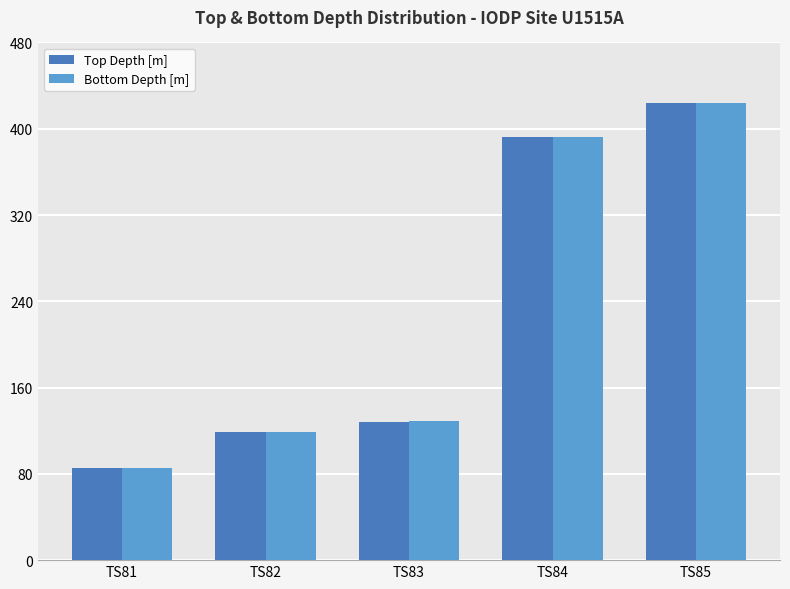

True or false: Top Depth [m] has a value of 31.0 at TS82.

False